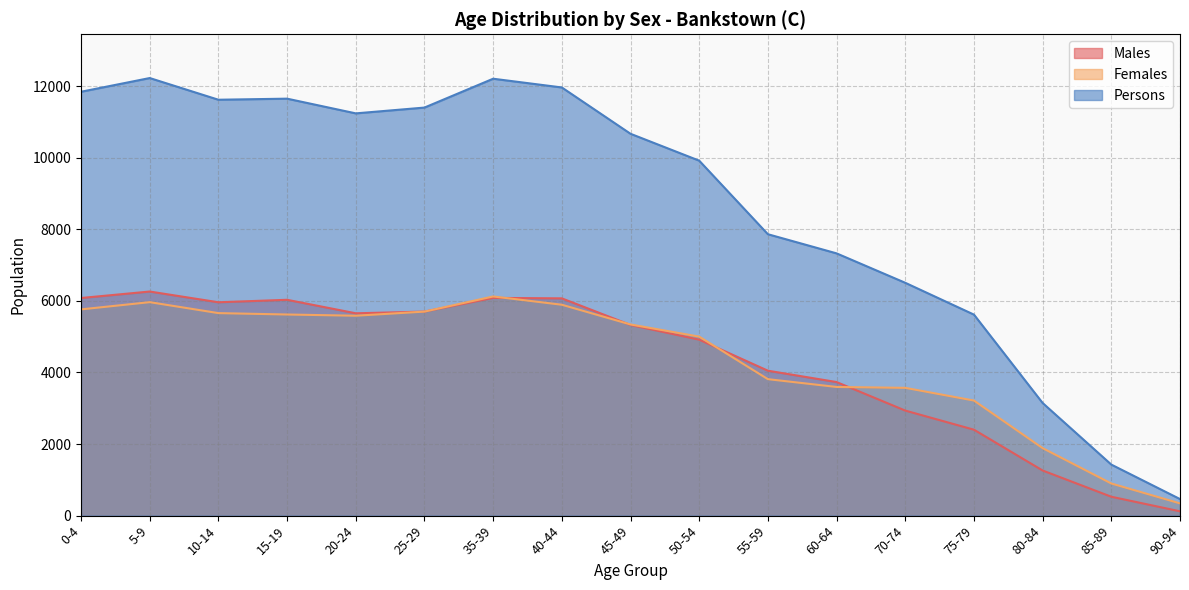

At which category is the sum across all series the highest?

5-9